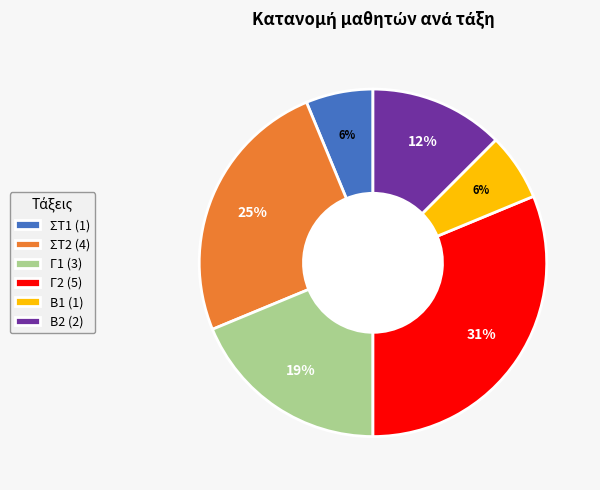

What percentage is the ΣΤ2 slice, to the nearest percent?

25%